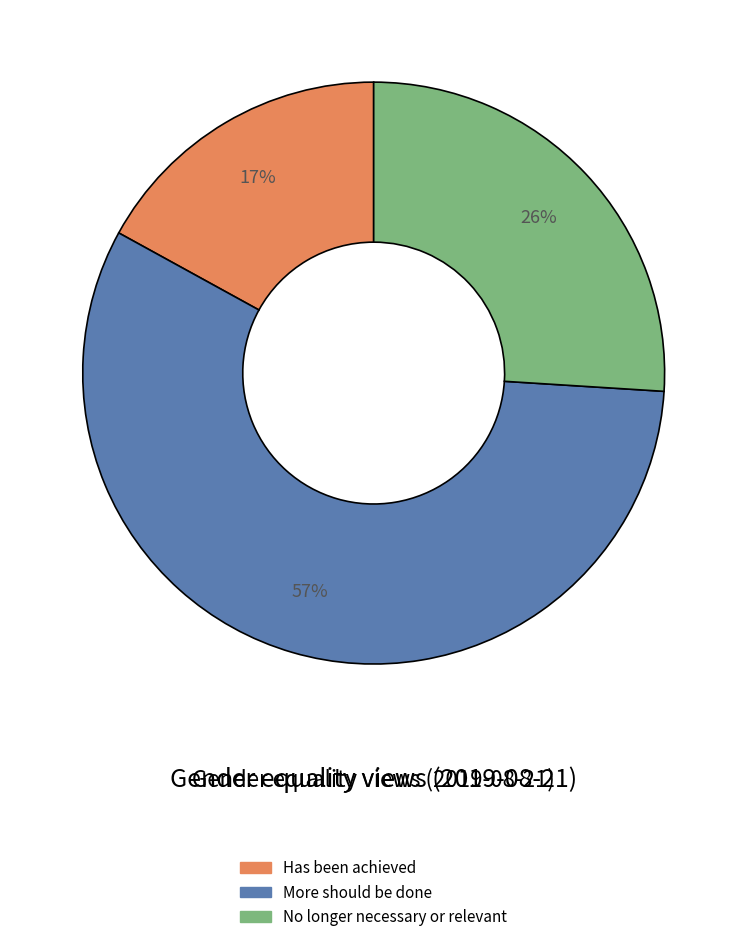

Rank the categories by value from highest to lowest.

More should be done, No longer necessary or relevant, Has been achieved